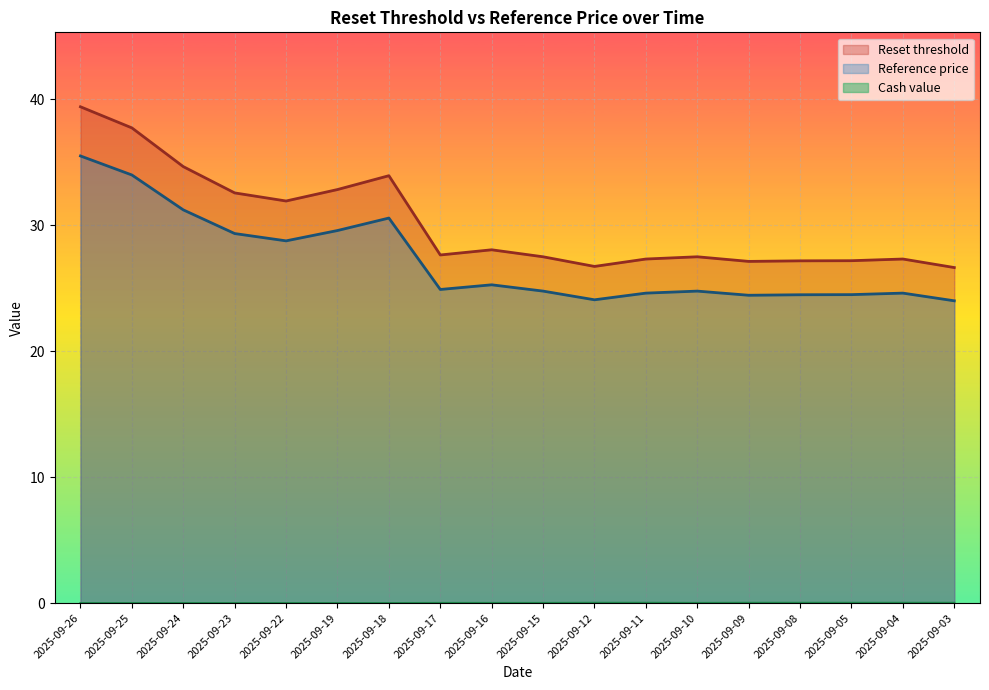

How many series are shown in this chart?

3